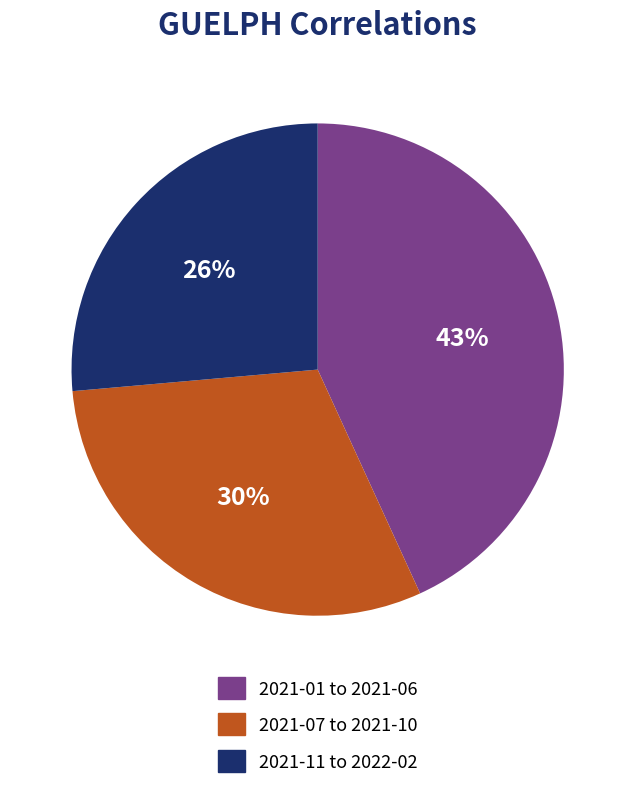

How many slices are in this pie chart?

3